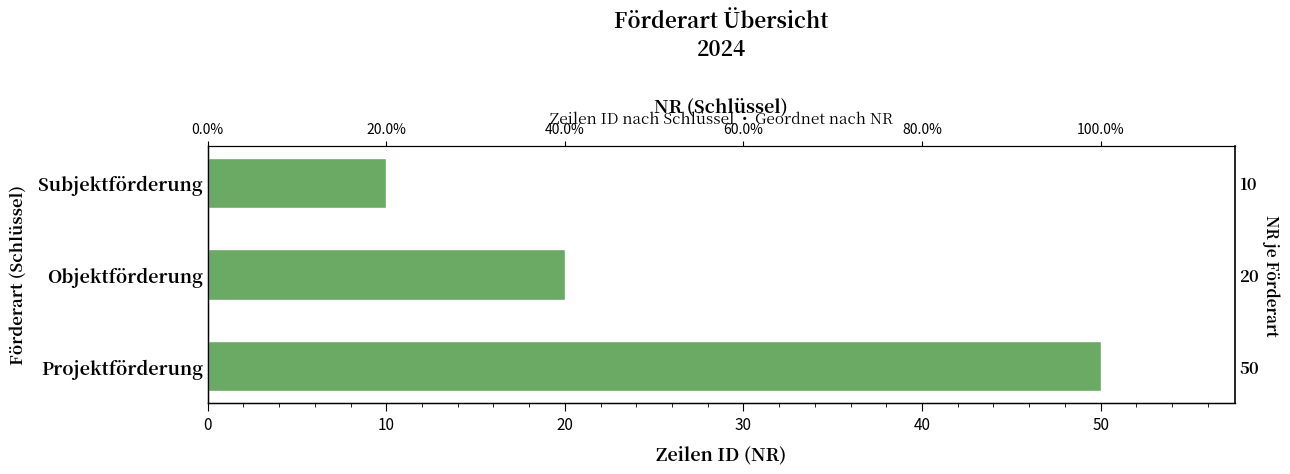

The value at 10 is 20. True or false?

True